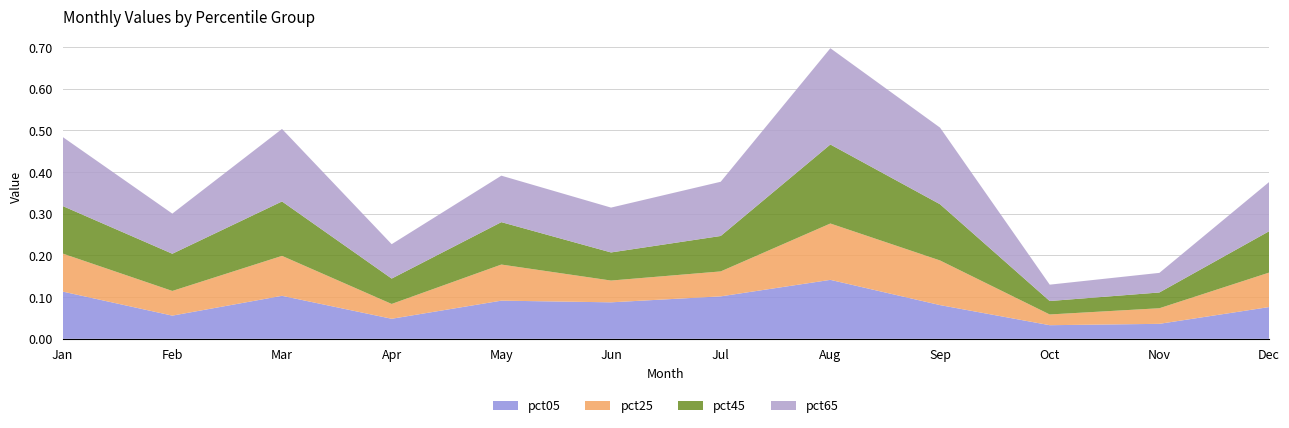

Reading left to right, transcribe all the data shown in this chart.

pct05: Jan=0.1	Feb=0.1	Mar=0.1	Apr=0.0	May=0.1	Jun=0.1	Jul=0.1	Aug=0.1	Sep=0.1	Oct=0.0	Nov=0.0	Dec=0.1
pct25: Jan=0.1	Feb=0.1	Mar=0.1	Apr=0.0	May=0.1	Jun=0.1	Jul=0.1	Aug=0.1	Sep=0.1	Oct=0.0	Nov=0.0	Dec=0.1
pct45: Jan=0.1	Feb=0.1	Mar=0.1	Apr=0.1	May=0.1	Jun=0.1	Jul=0.1	Aug=0.2	Sep=0.1	Oct=0.0	Nov=0.0	Dec=0.1
pct65: Jan=0.2	Feb=0.1	Mar=0.2	Apr=0.1	May=0.1	Jun=0.1	Jul=0.1	Aug=0.2	Sep=0.2	Oct=0.0	Nov=0.0	Dec=0.1